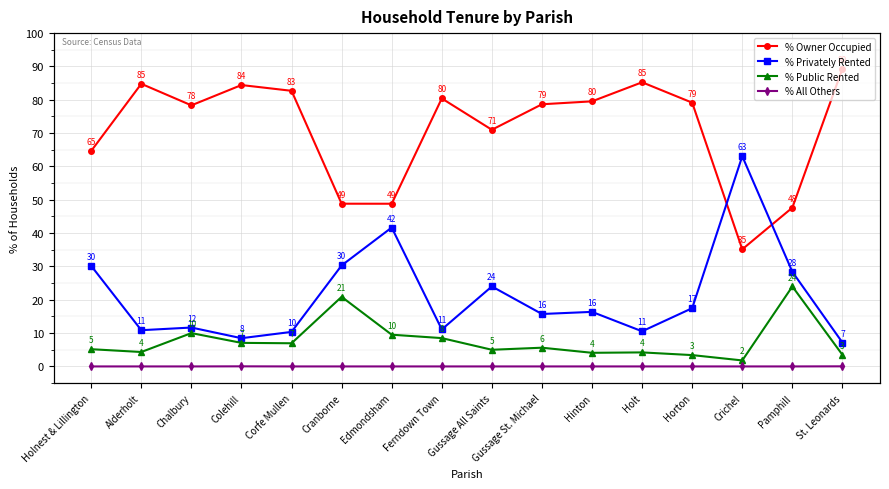

At how many categories does at least one series exceed 22?

16